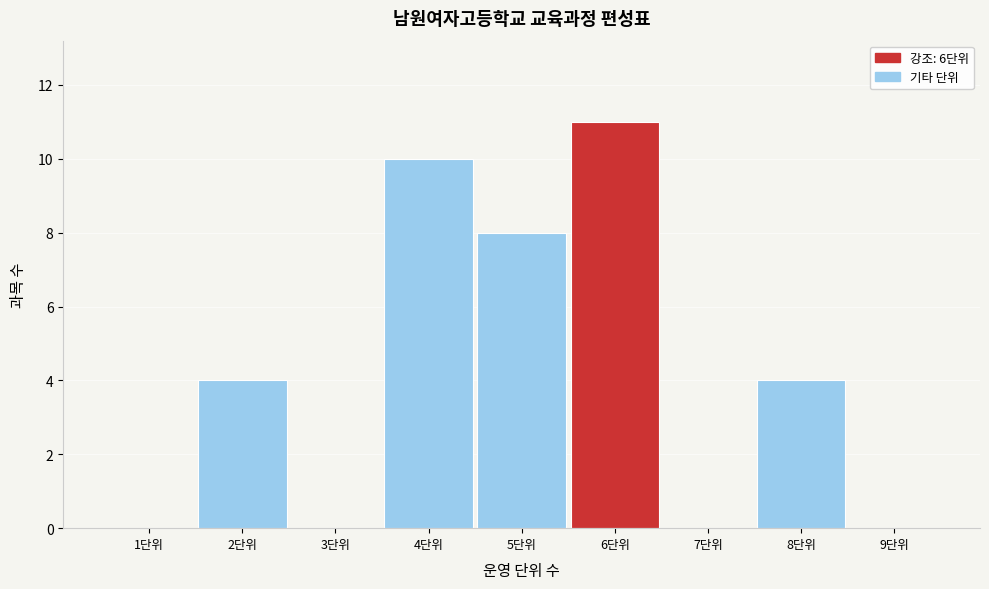

Reading left to right, list every bar in this chart as the range it spans on the x-axis followed by its height. The values are not printed on the chart, so give them approximately, as read against the axis.

0.5 to 1.5: 0
1.5 to 2.5: 4
2.5 to 3.5: 0
3.5 to 4.5: 10
4.5 to 5.5: 8
5.5 to 6.5: 11
6.5 to 7.5: 0
7.5 to 8.5: 4
8.5 to 9.5: 0